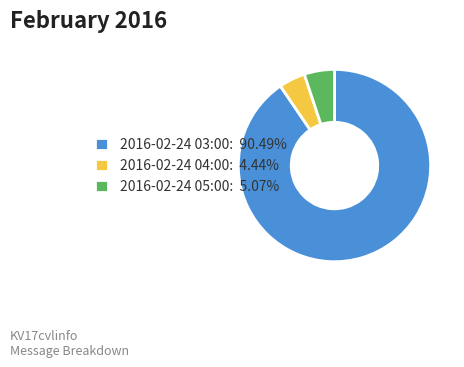

Count the number of slices in the pie.

3